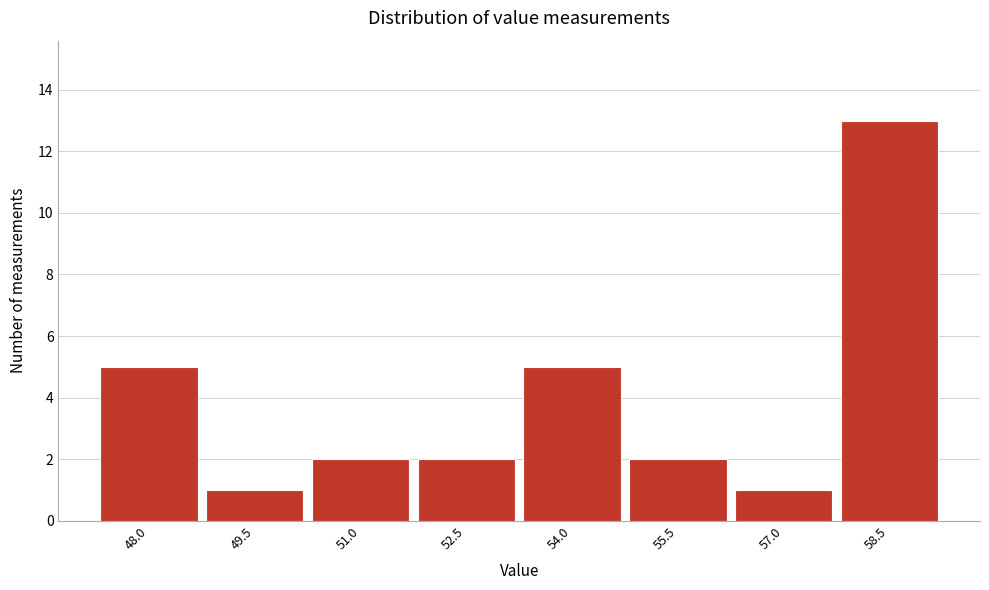

Reading right to left, what are all the values shown in this chart?

13	1	2	5	2	2	1	5